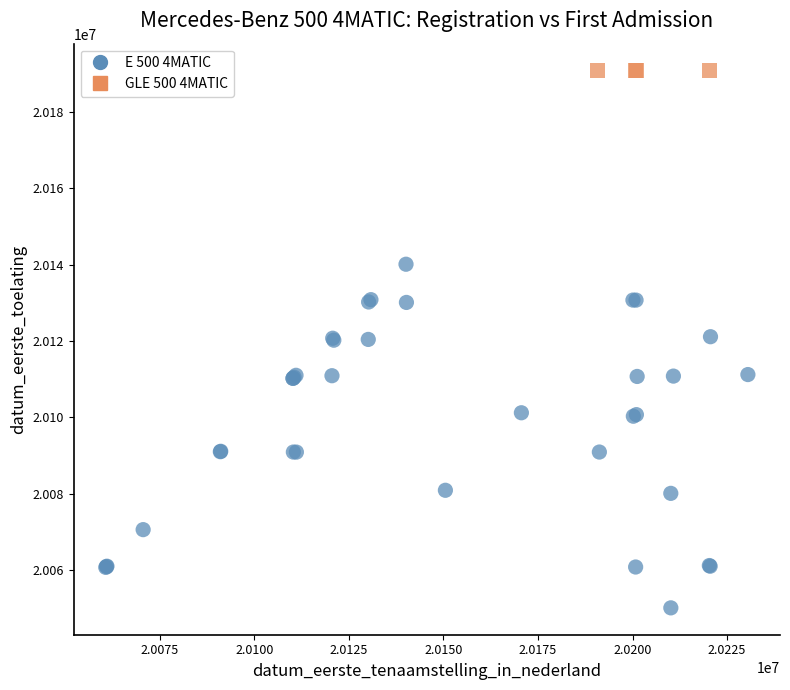

Which series contains the highest Y value?

GLE 500 4MATIC